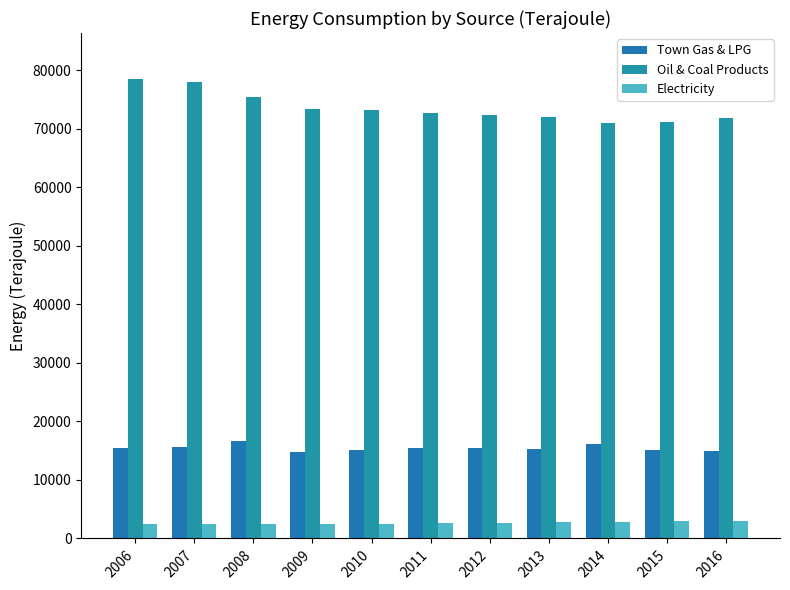

The Town Gas & LPG series shows 5955 at 2015. True or false?

False